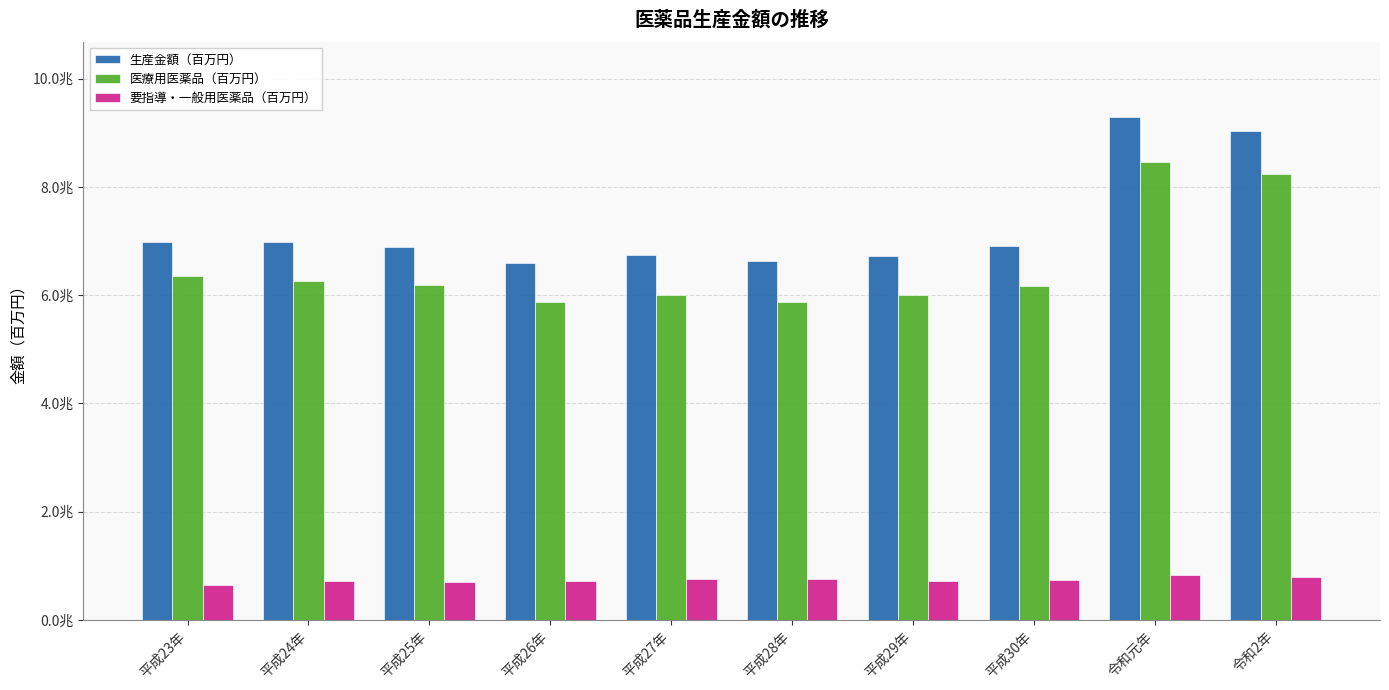

Does the chart contain stacked bars?

No